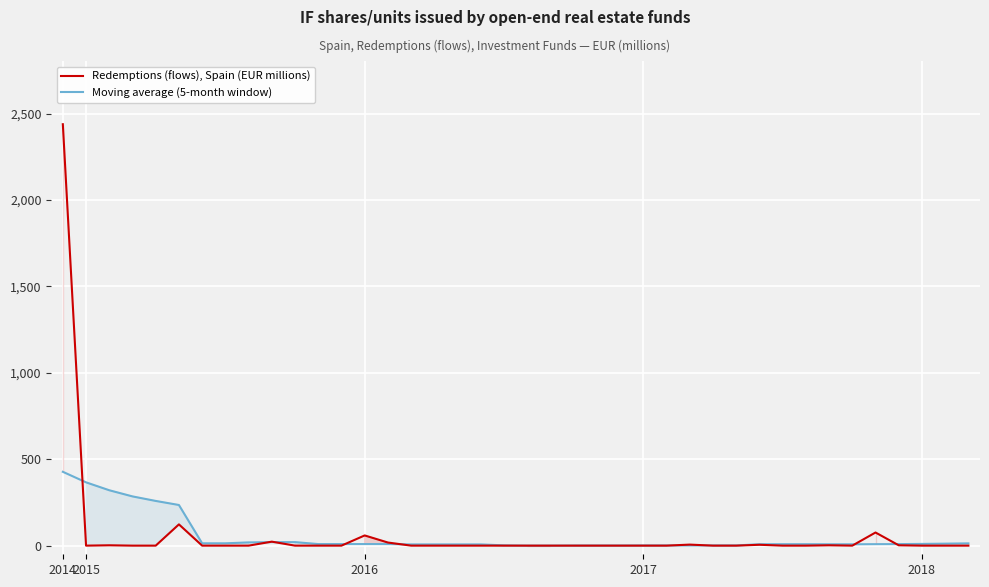

At which label is Redemptions (flows), Spain (EUR millions) closest to 1219?

5